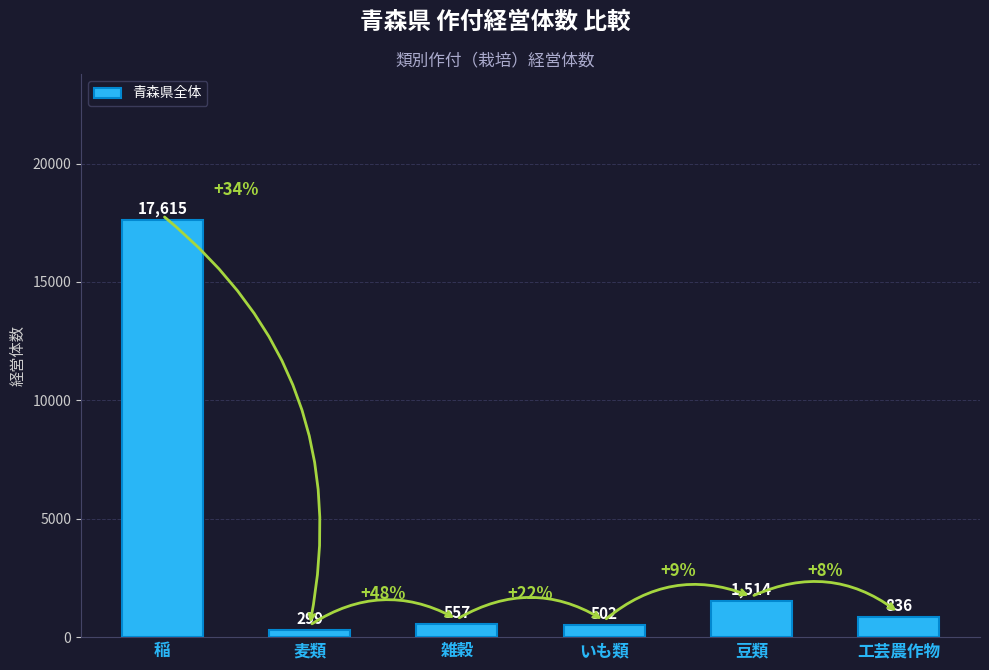

True or false: the data shows 17615 at 稲.

True